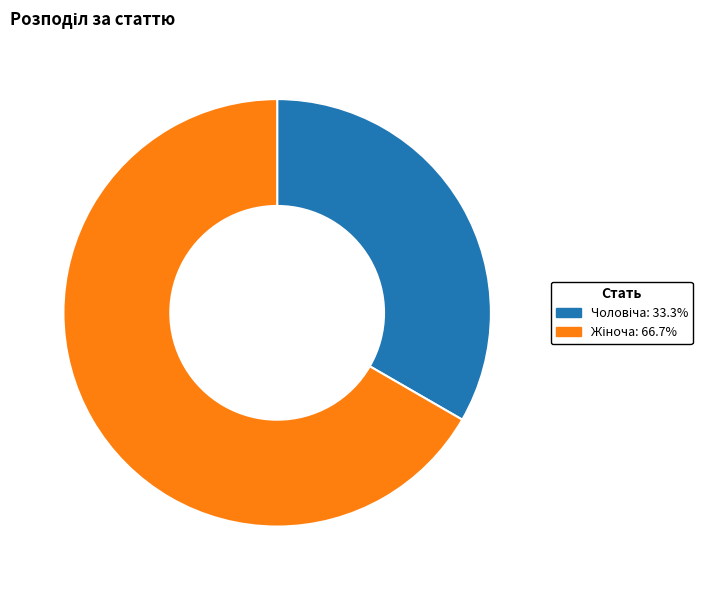

Is there a majority slice in this chart?

Yes